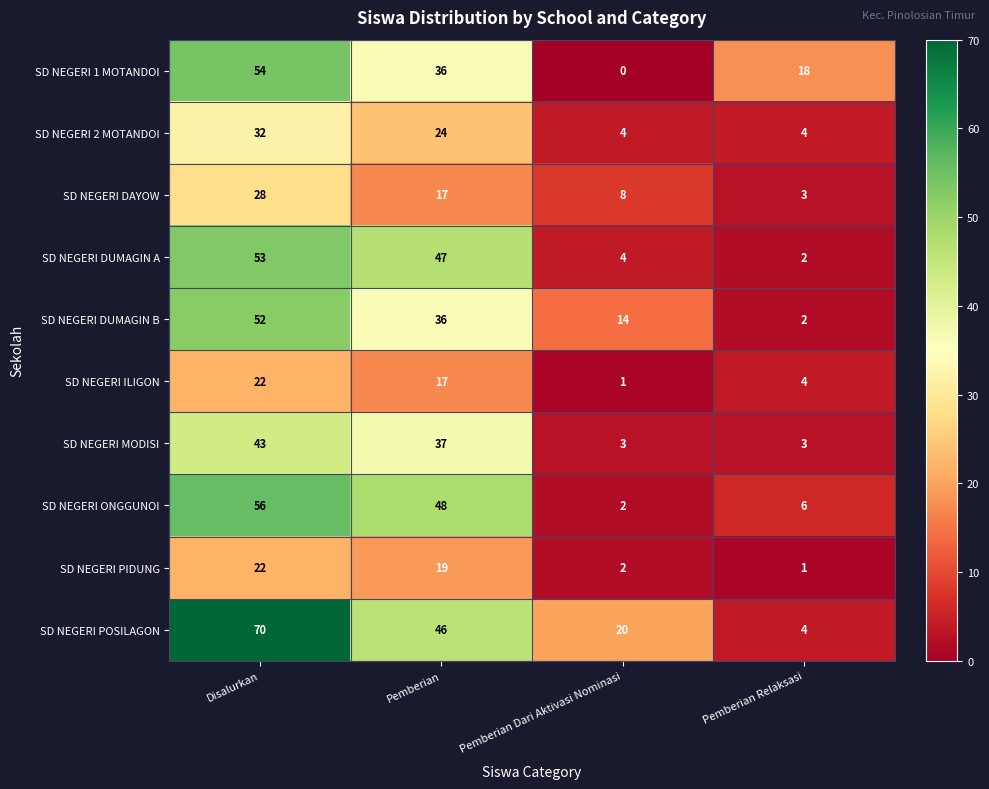

At how many categories does at least one series exceed 43?

2